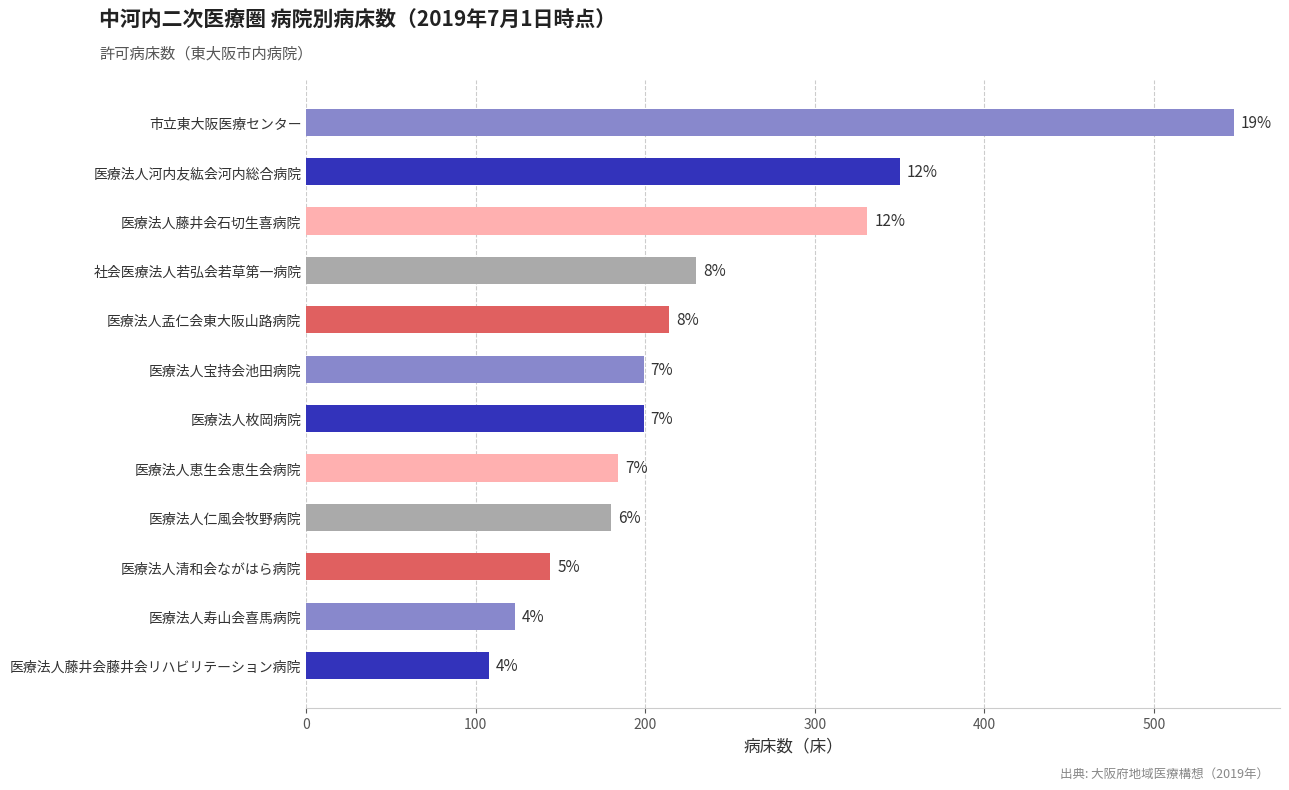

How many bars are there in total?

12